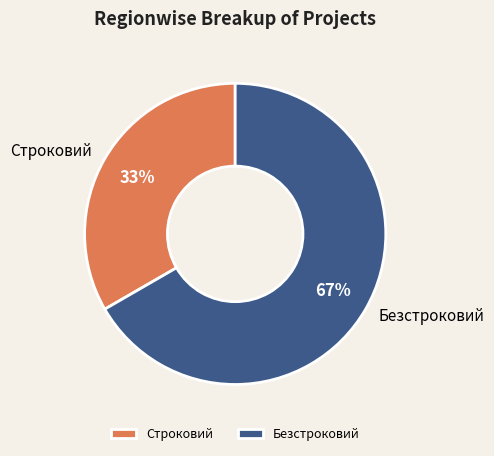

Combined, do Безстроковий and Строковий account for over 50%?

Yes